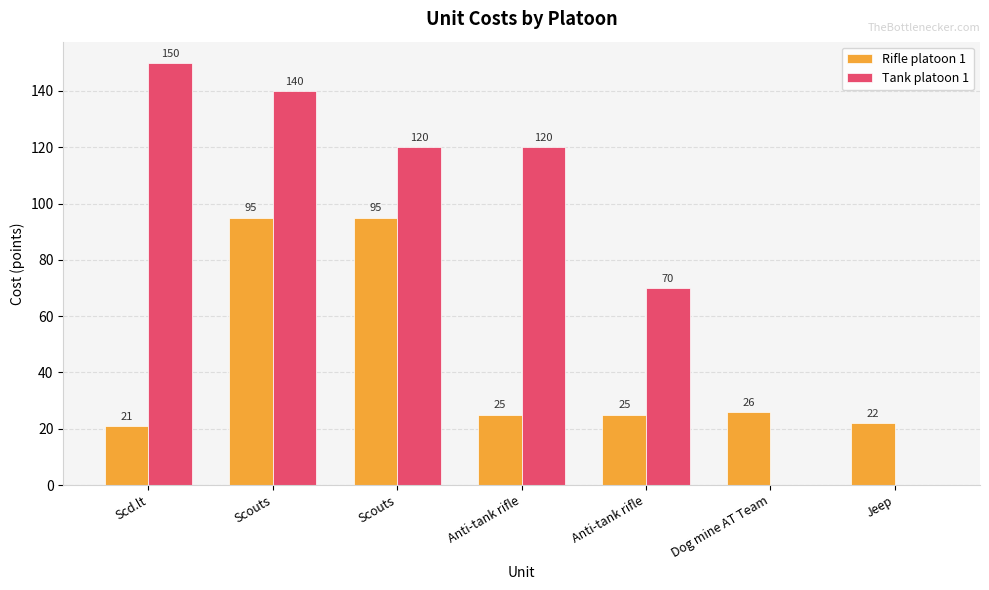

How many values in Tank platoon 1 are above zero?

5